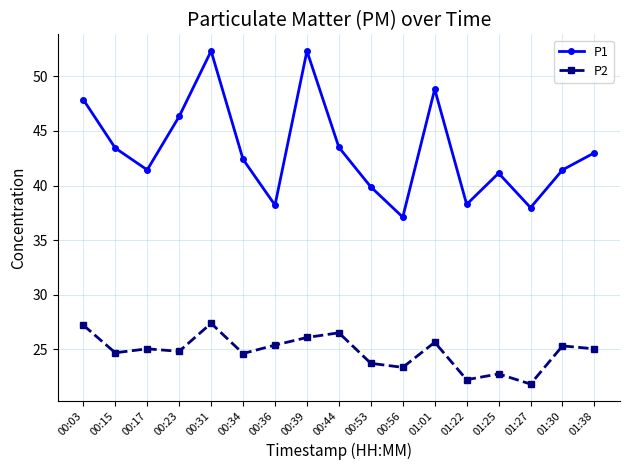

What value does the P1 series have at 01:25?

41.1